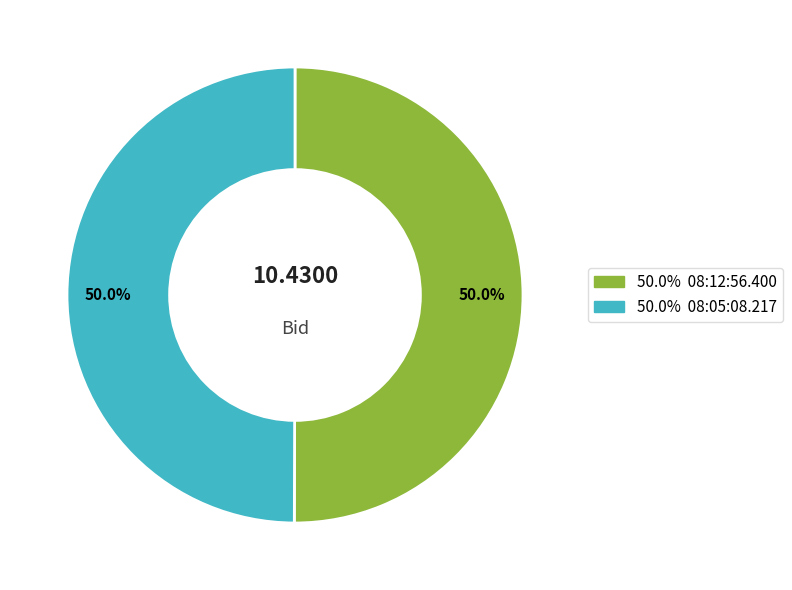

Count the number of slices in the pie.

2